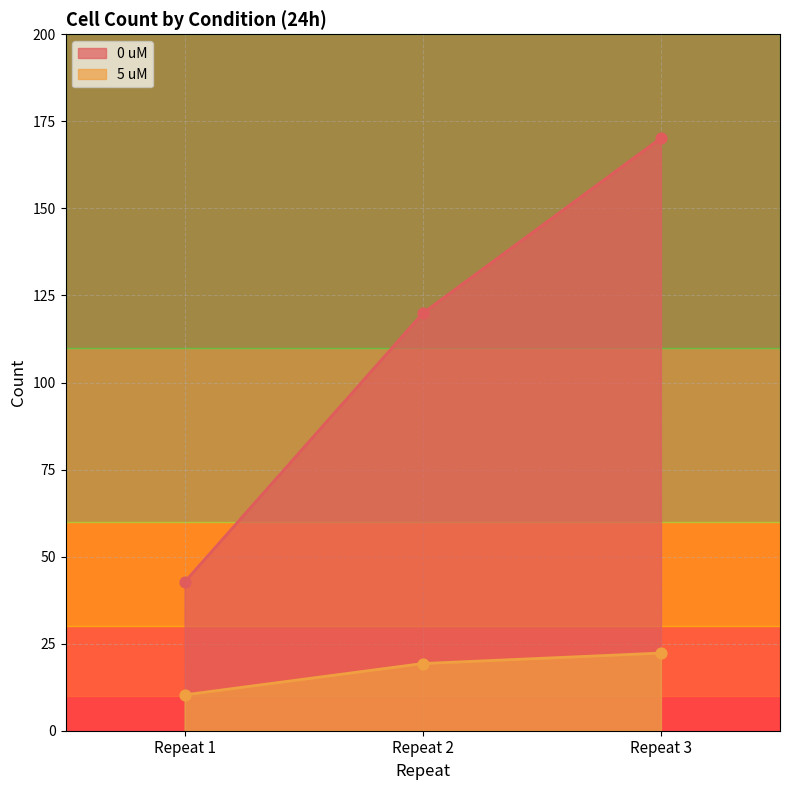

Which series has the largest total across all categories?

0 uM